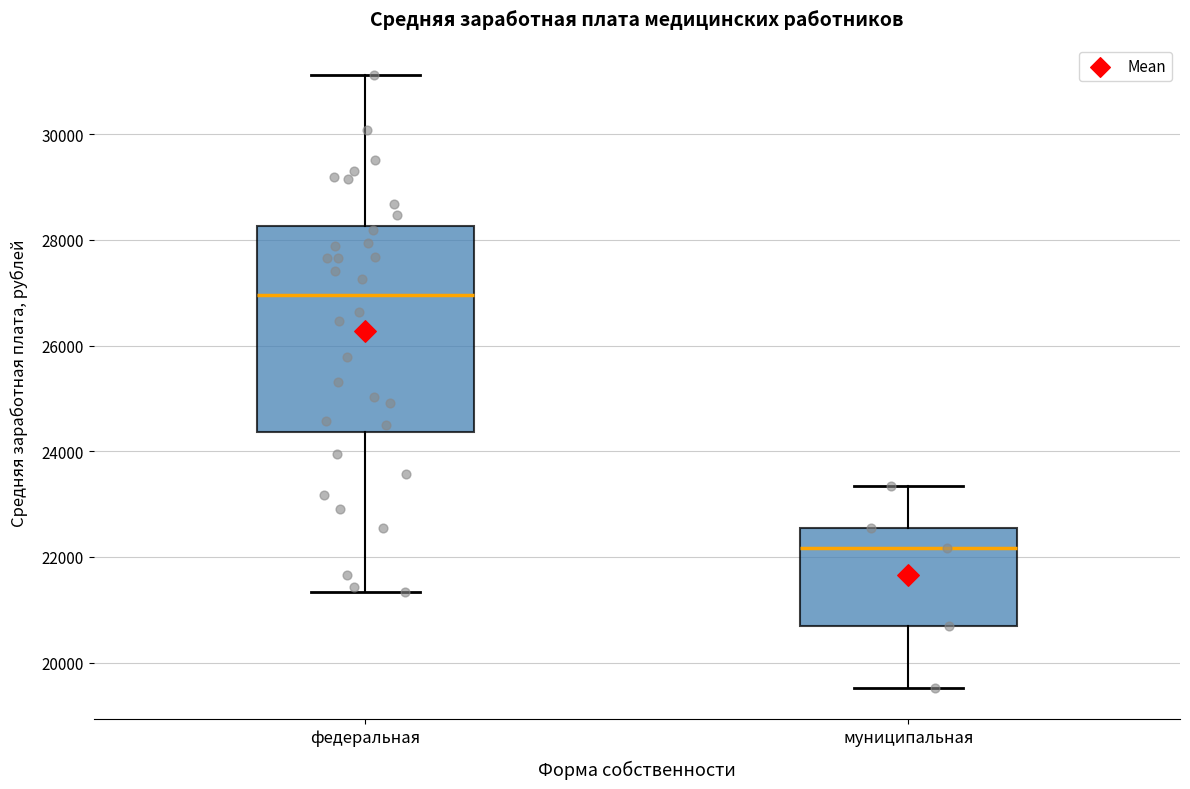

Comparing the boxes themselves (not the whiskers), which one is the tallest?

федеральная